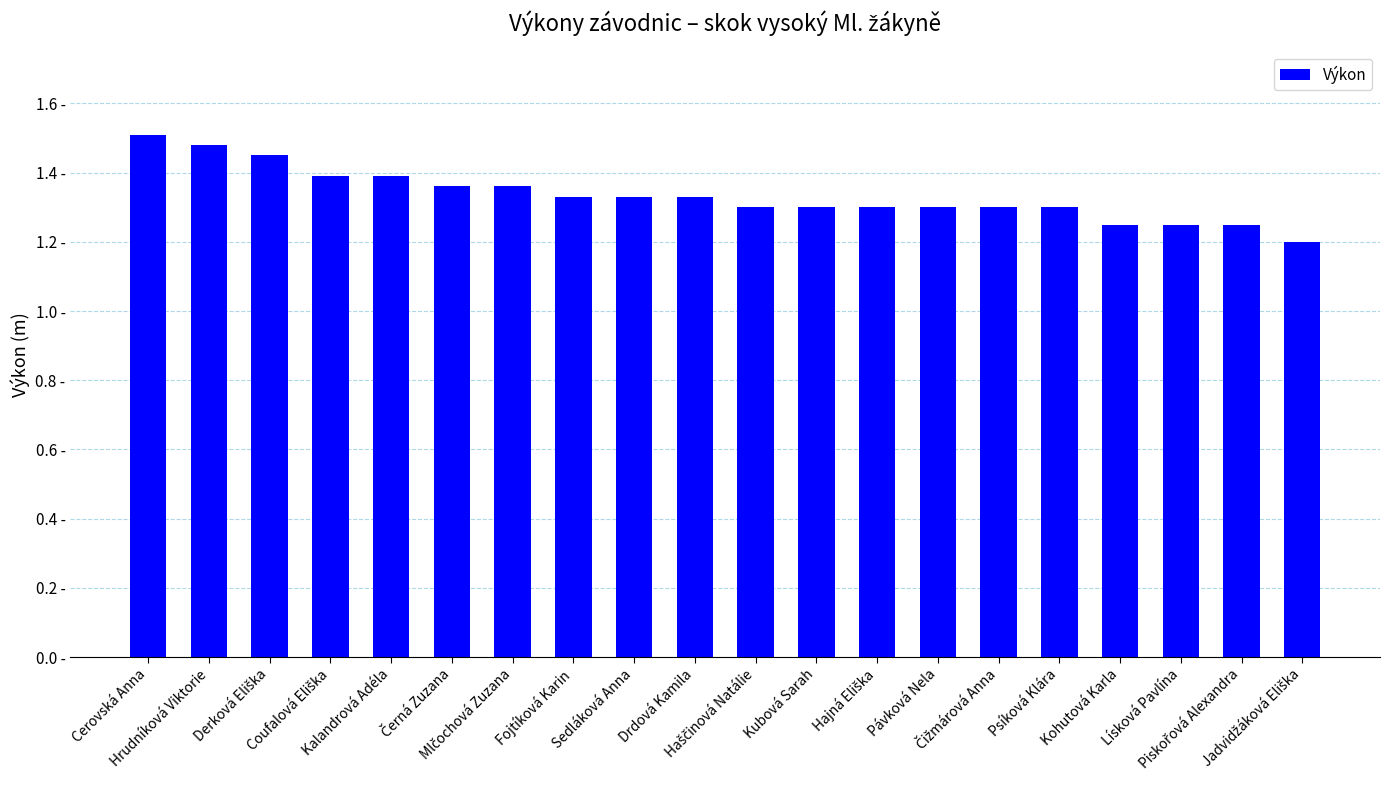

What position from the right is Pávková Nela?

7